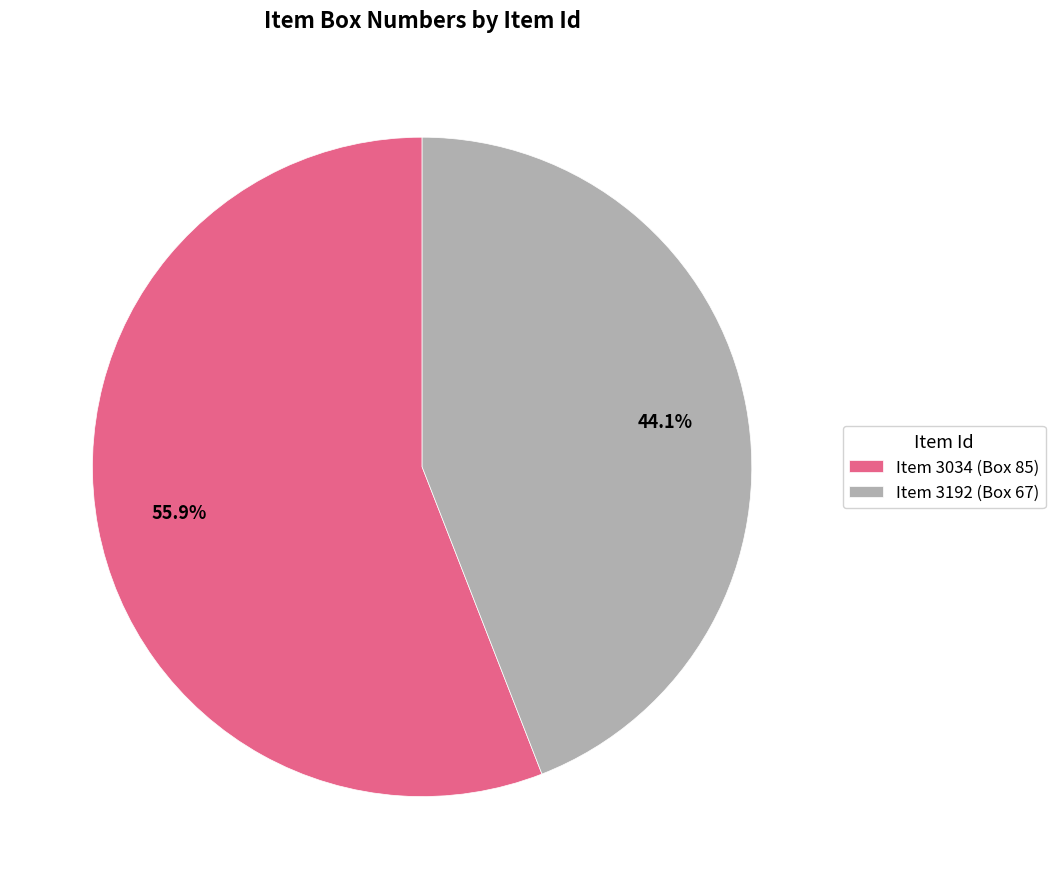

How many segments does this pie chart have?

2